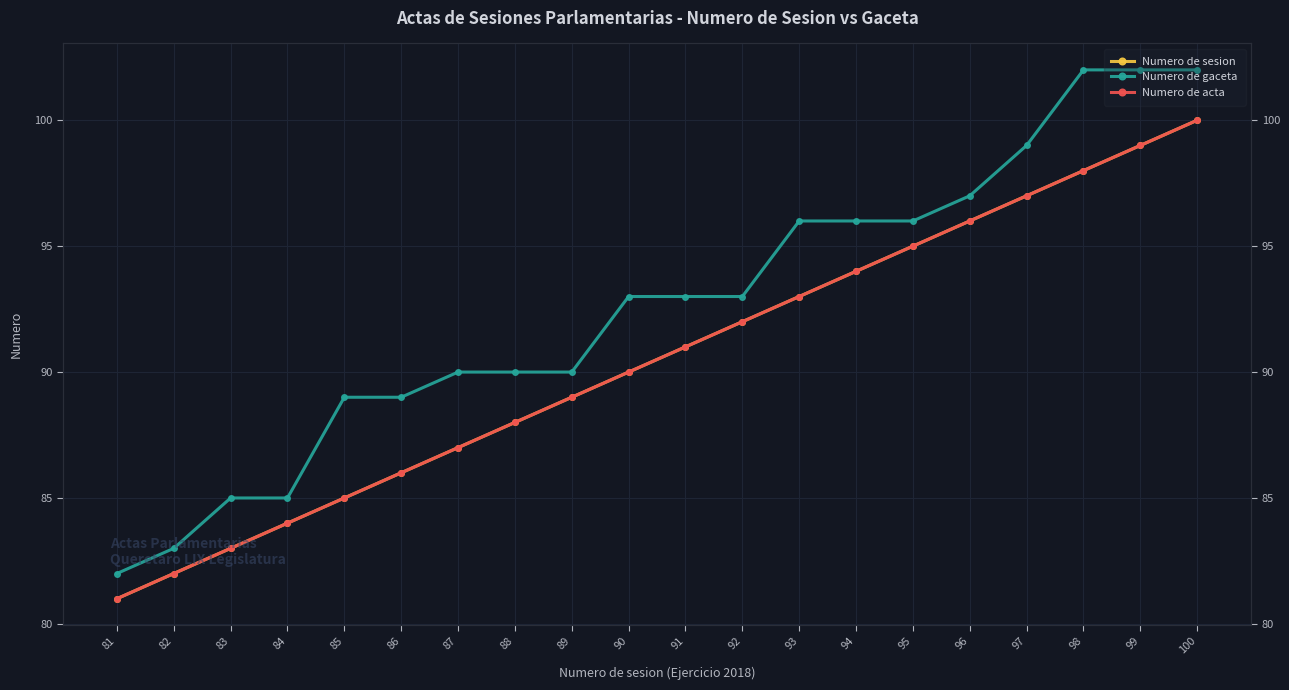

What are all the series names shown in the legend?

Numero de sesion, Numero de gaceta, Numero de acta